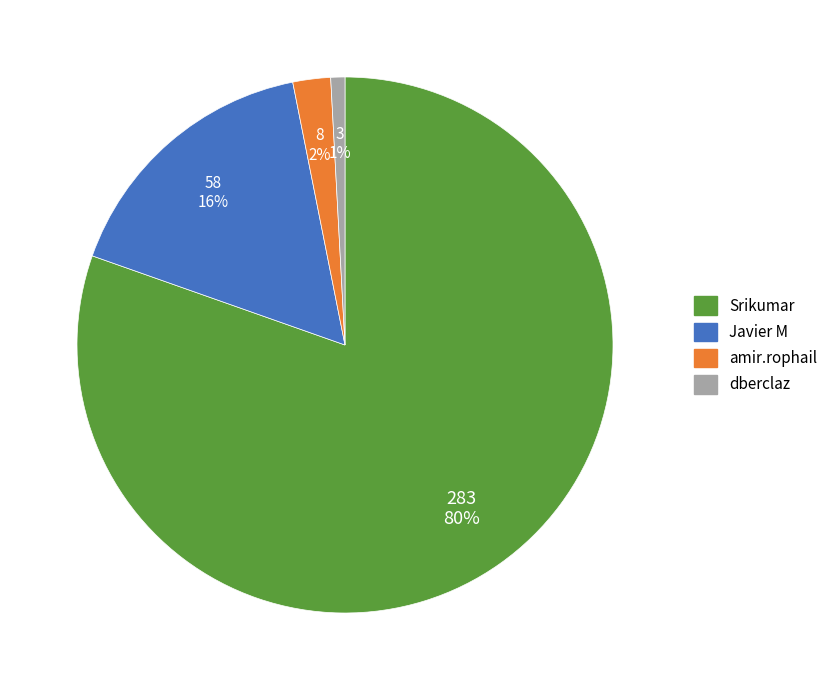

Which has a higher value, amir.rophail or Javier M?

Javier M